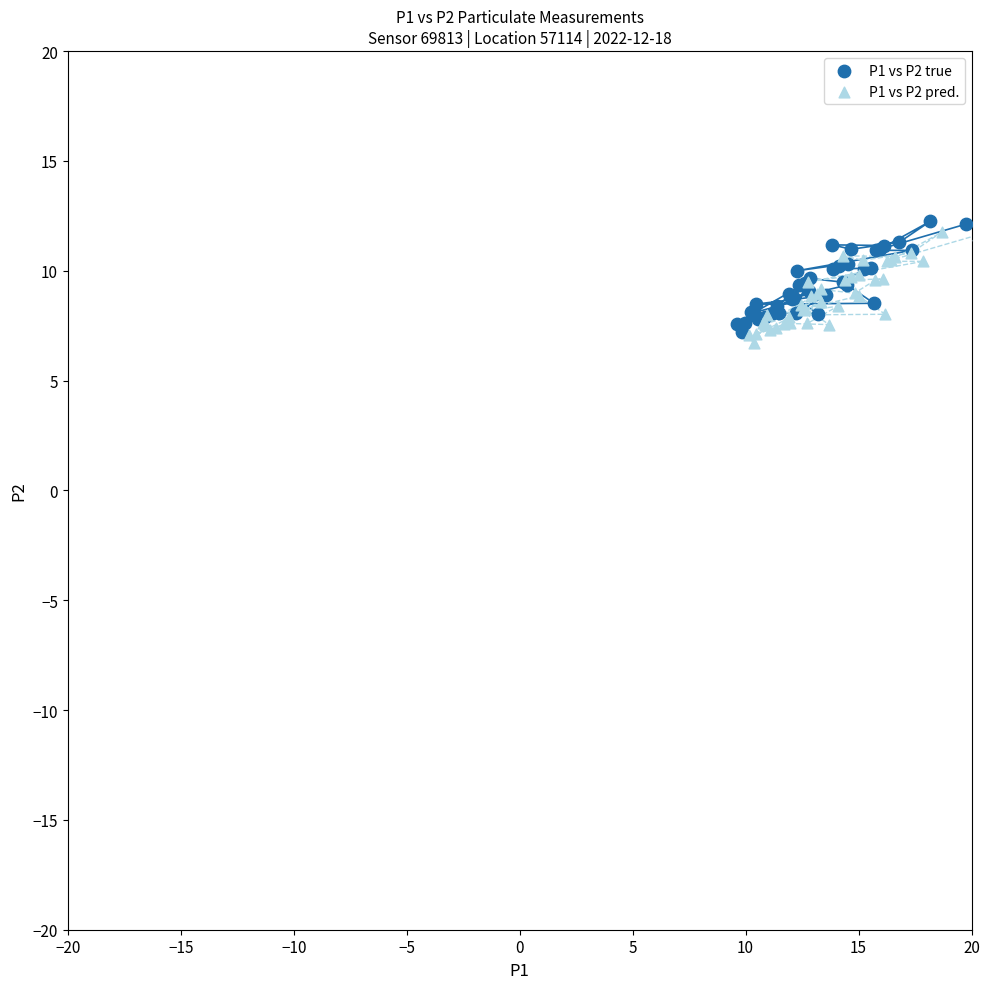

What are all the series names shown in the legend?

P1 vs P2 true, P1 vs P2 pred.